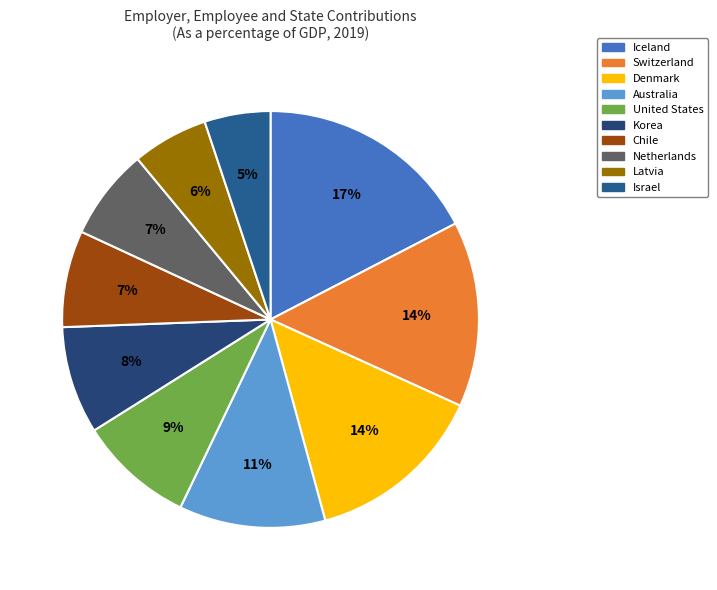

To the nearest percent, what is the difference between the Australia and Switzerland slice percentages?

3%